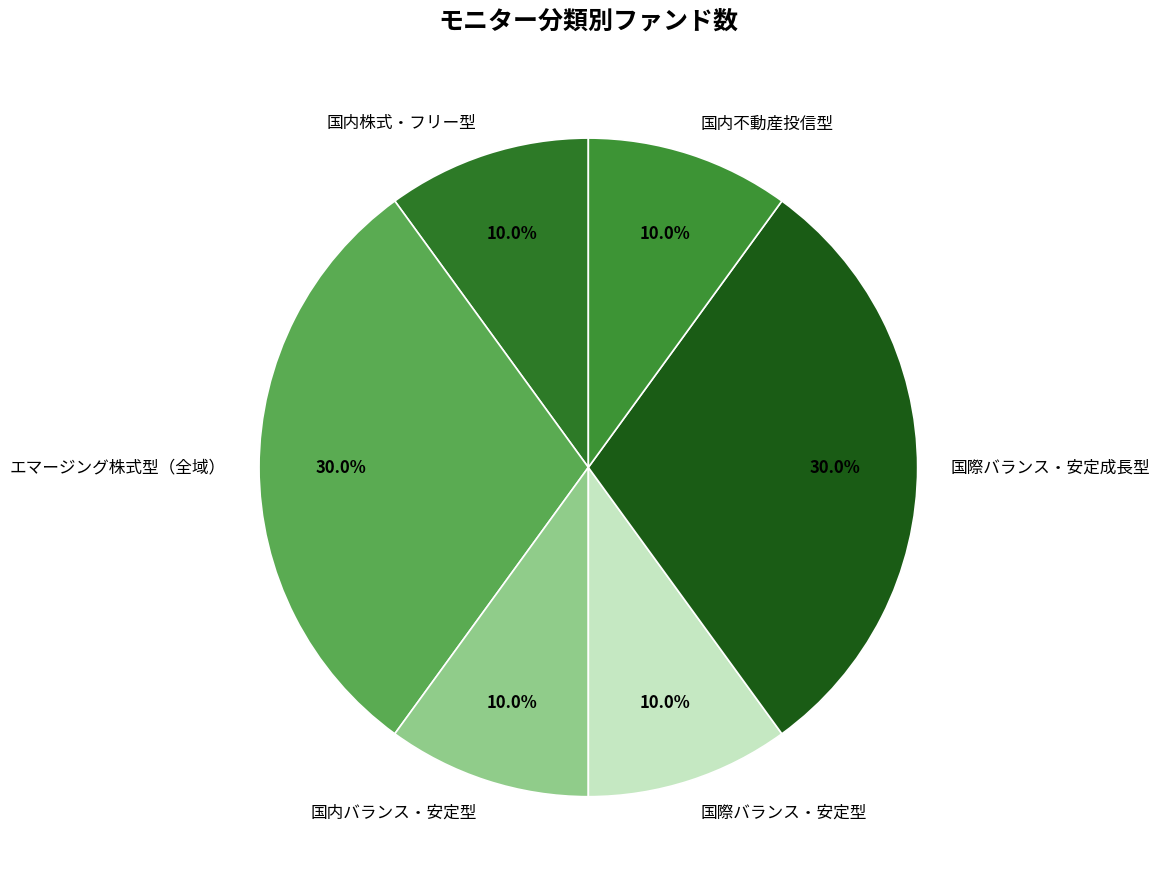

Combined, do エマージング株式型（全域） and 国際バランス・安定成長型 account for over 50%?

Yes